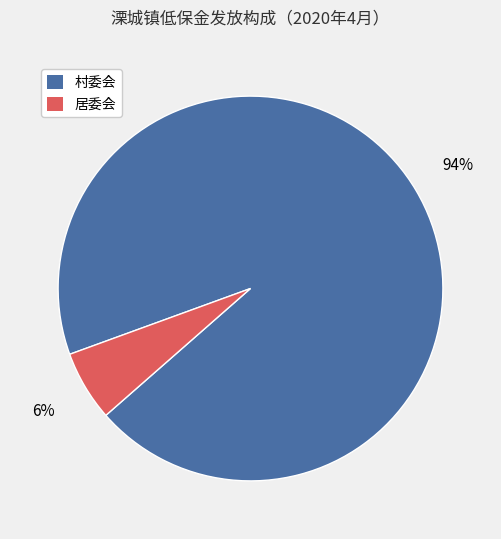

To the nearest percent, what is the difference between the largest and smallest slice percentages?

88%